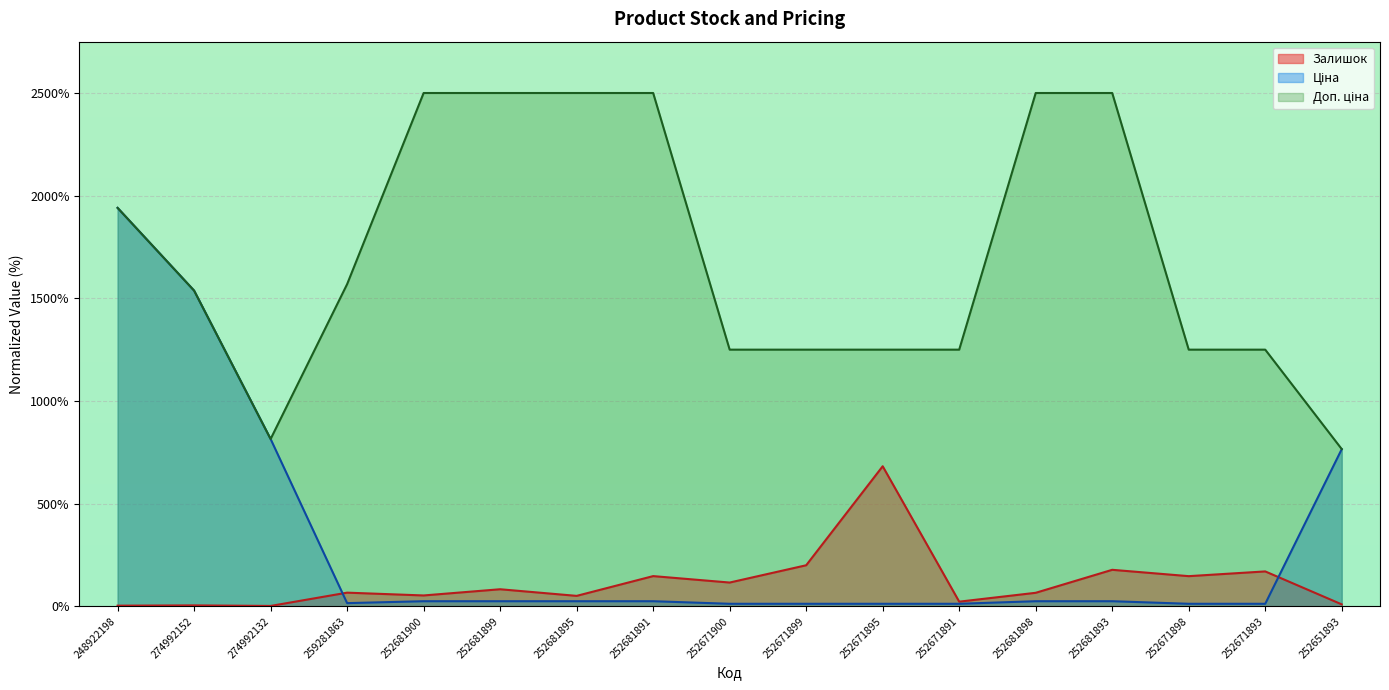

At 252671895, list the series in order from smallest to largest.

Ціна, Залишок, Доп. ціна